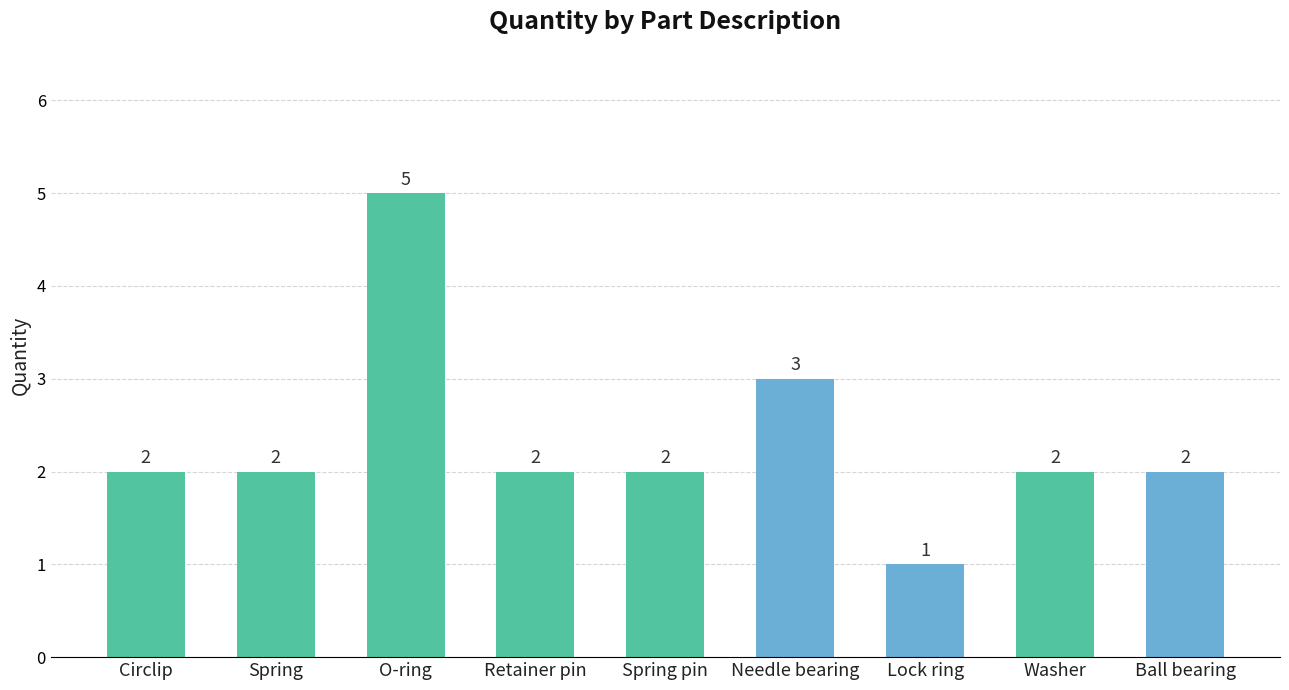

Reading left to right, extract all data points from this chart.

Circlip=2	Spring=2	O-ring=5	Retainer pin=2	Spring pin=2	Needle bearing=3	Lock ring=1	Washer=2	Ball bearing=2